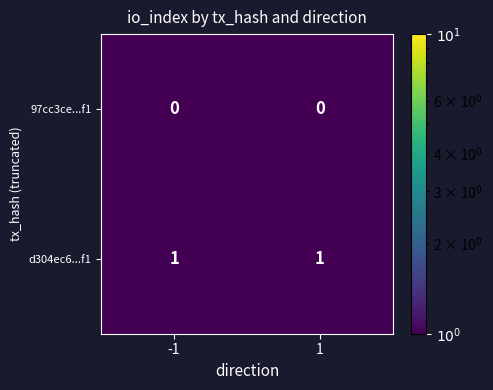

At 1, list the series in order from smallest to largest.

97cc3ce...f1, d304ec6...f1